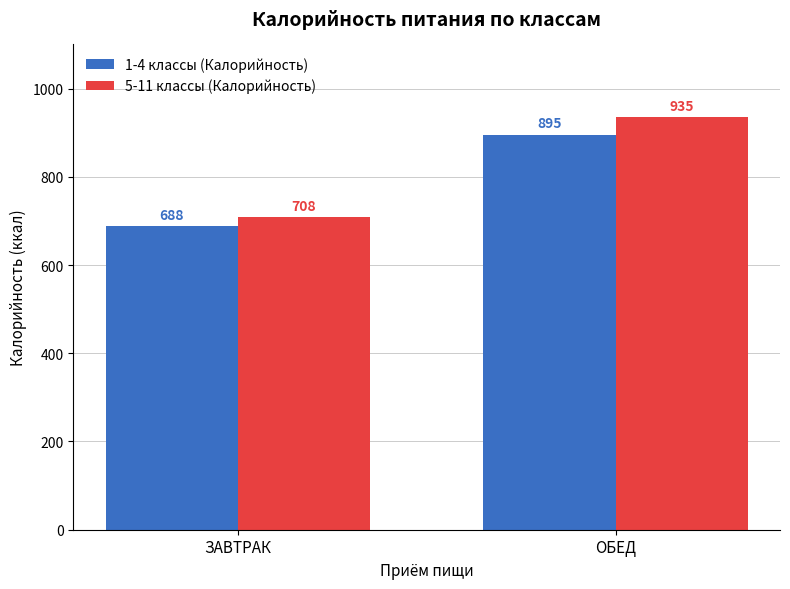

True or false: 1-4 классы (Калорийность) has a value of 1191.7 at ЗАВТРАК.

False